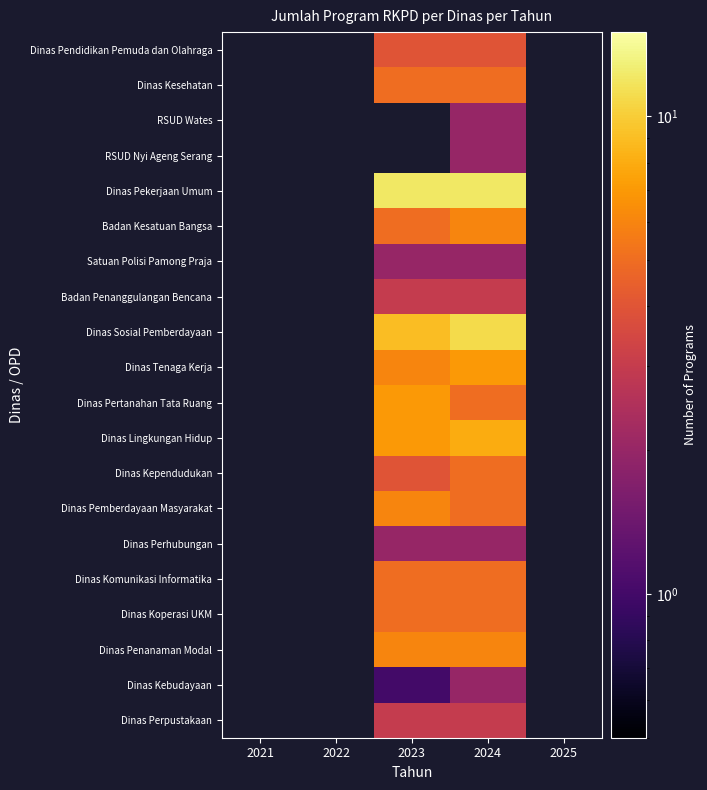

At which category is the sum across all series the highest?

2024